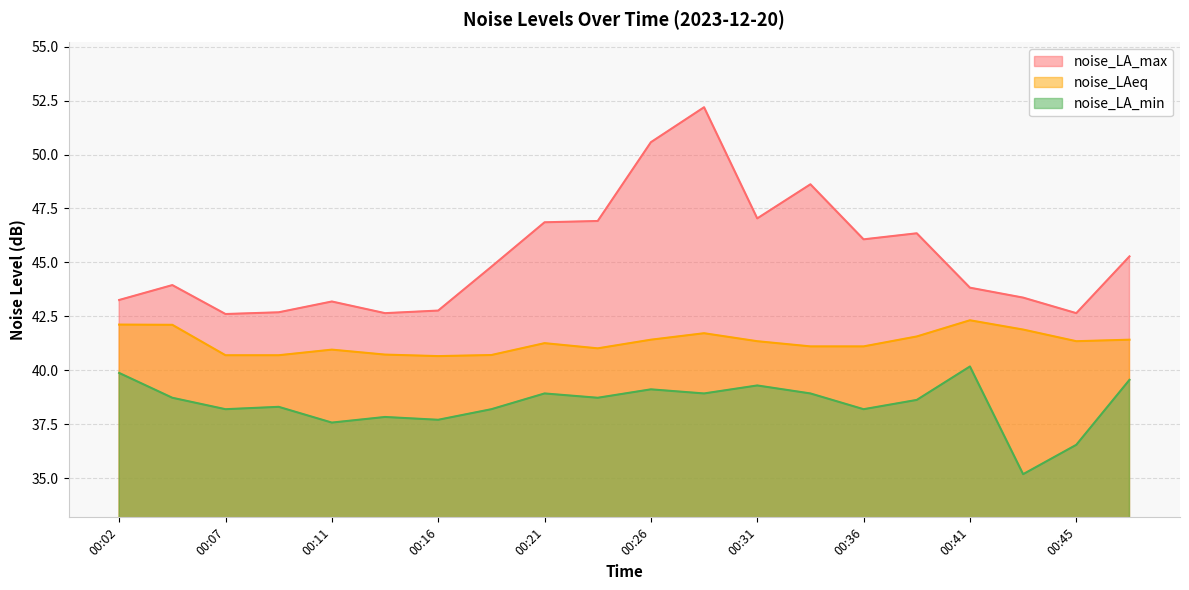

At 00:36, list the series in order from smallest to largest.

noise_LA_min, noise_LAeq, noise_LA_max